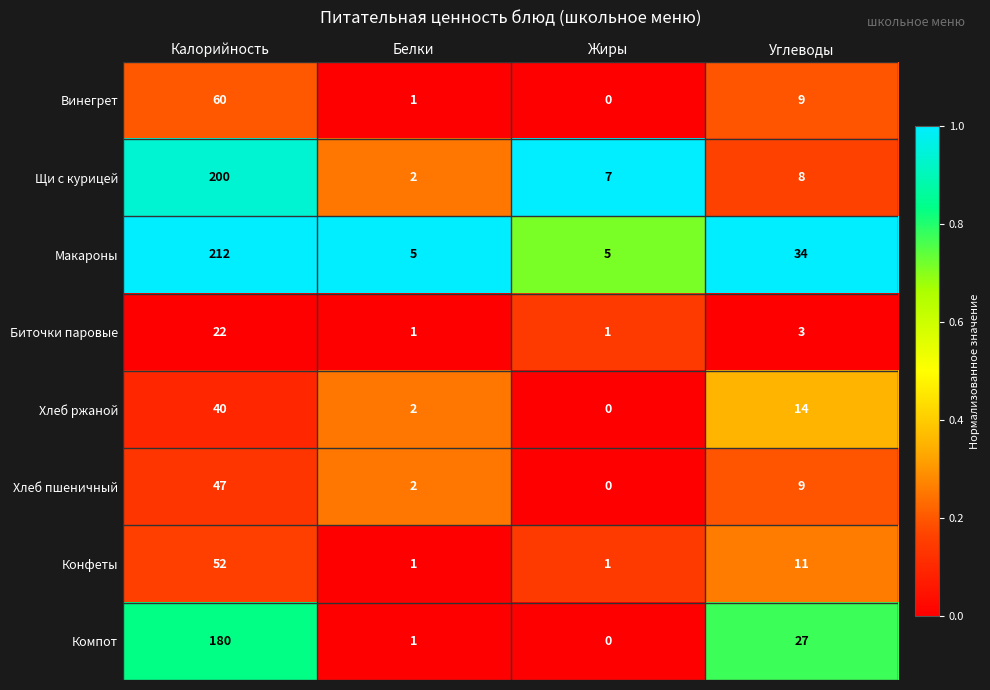

List the series in order of their peak value, lowest first.

Биточки паровые, Хлеб ржаной, Хлеб пшеничный, Конфеты, Винегрет, Компот, Щи с курицей, Макароны